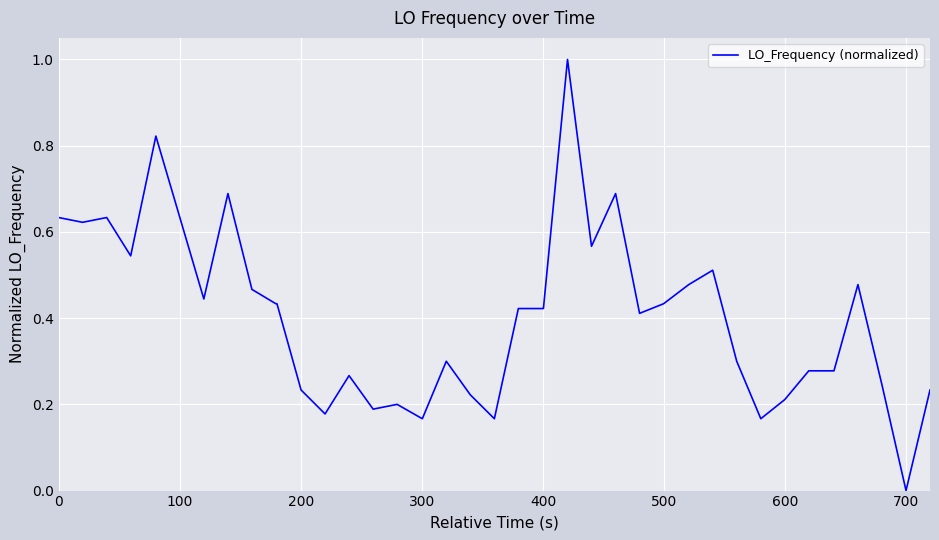

What is the maximum value shown in the chart?

1.0